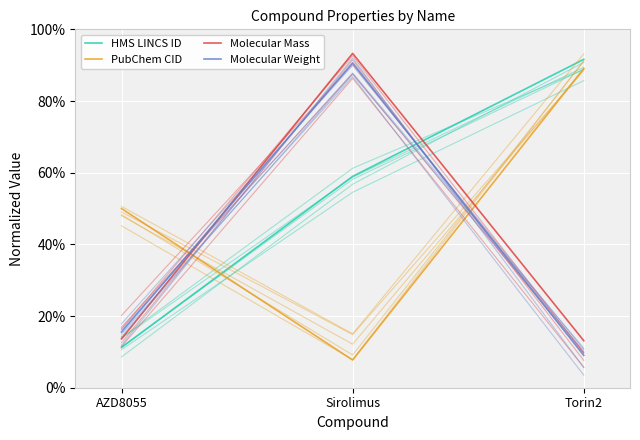

What is the sum of all HMS LINCS ID values?

161.8